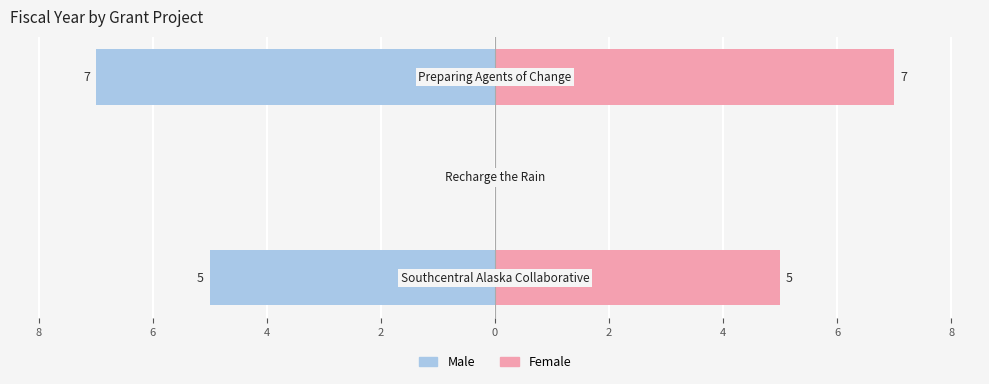

Are the bars horizontal?

Yes